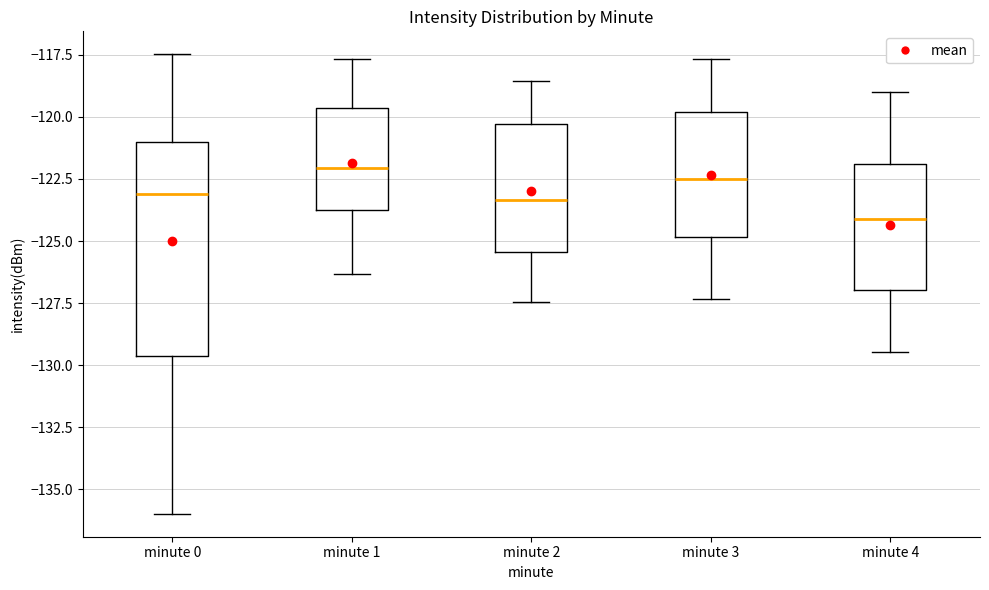

Reading left to right, read every box against the y-axis: the position of its median line, the range the box covers, and the ends of its whiskers. The values are not printed on the chart, so give them approximately, as read against the axis.

minute 0: median -123.0, box -129.5 to -121.0, whiskers -136.0 to -117.5
minute 1: median -122.0, box -123.5 to -119.5, whiskers -126.5 to -117.5
minute 2: median -123.5, box -125.5 to -120.5, whiskers -127.5 to -118.5
minute 3: median -122.5, box -125.0 to -120.0, whiskers -127.5 to -117.5
minute 4: median -124.0, box -127.0 to -122.0, whiskers -129.5 to -119.0